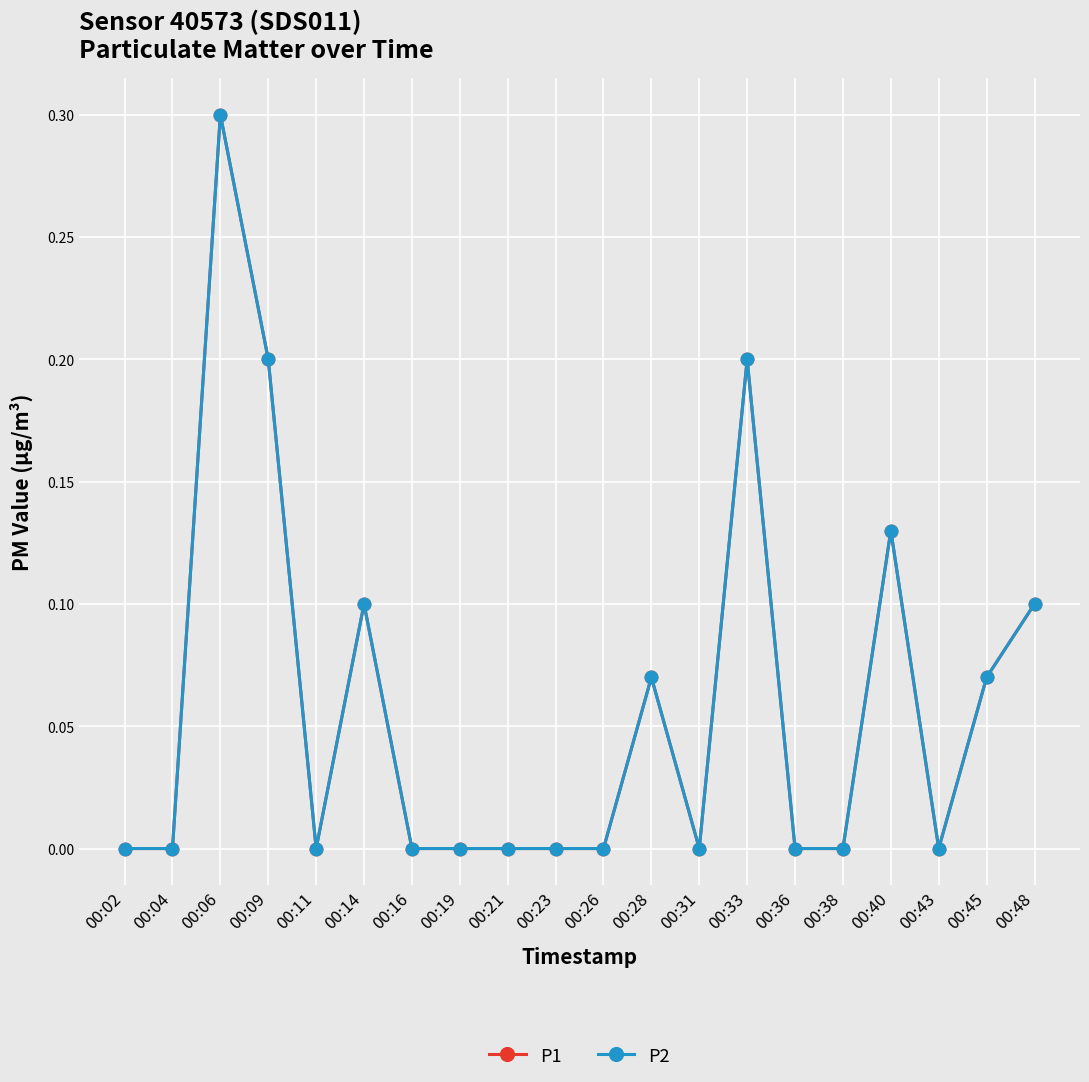

Does the chart have visible grid lines?

Yes